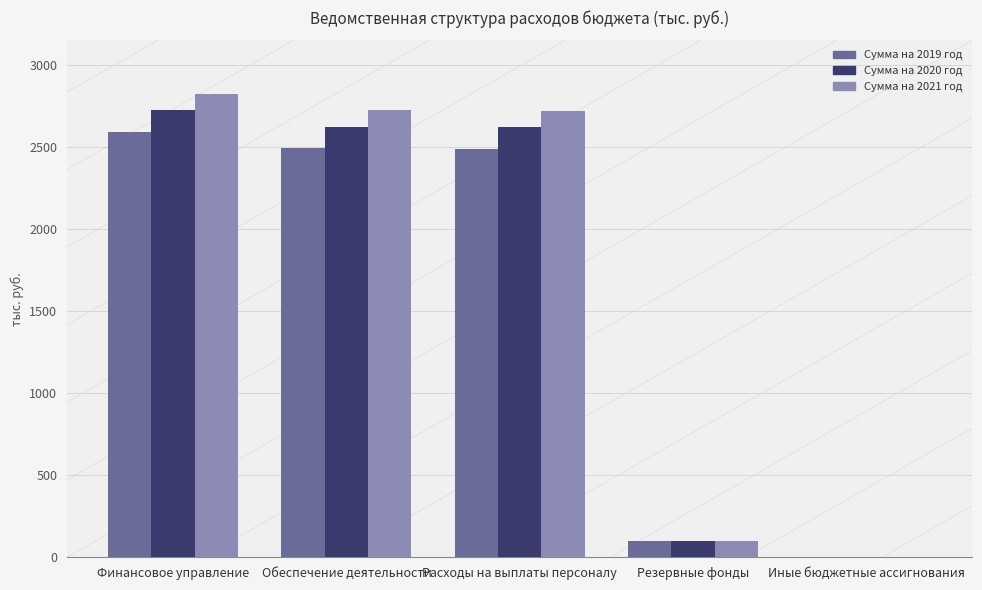

What is the sum of all Сумма на 2020 год values?

8070.0